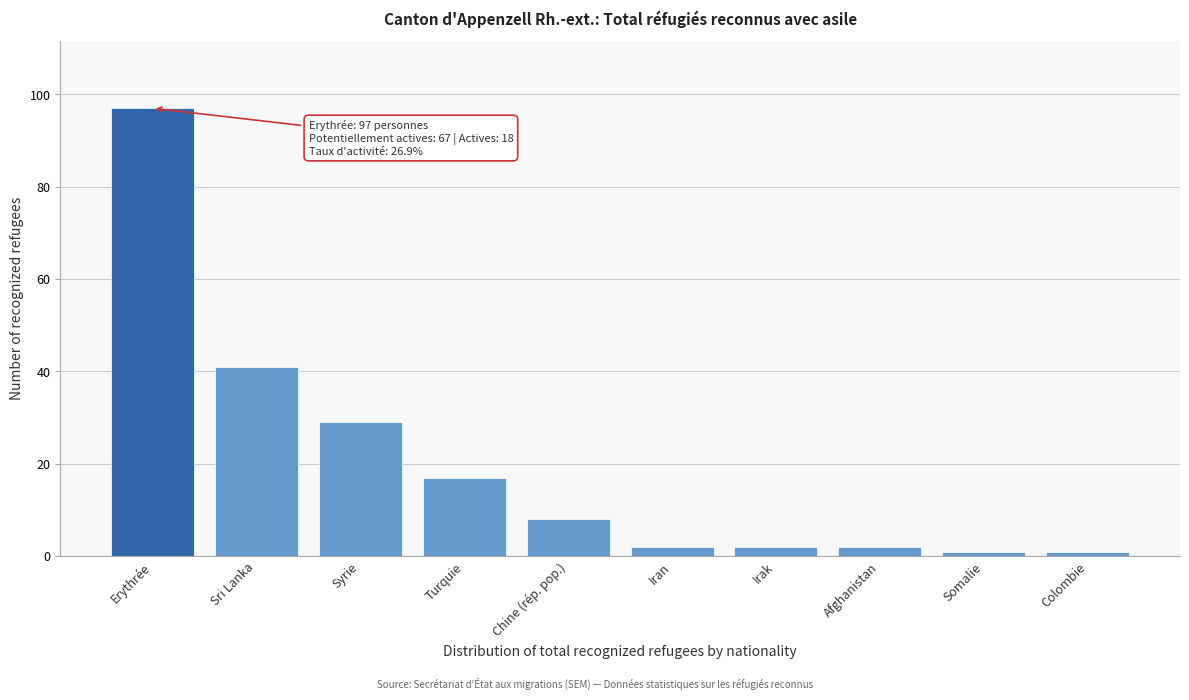

Reading left to right, transcribe all the data shown in this chart.

Erythrée=97	Sri Lanka=41	Syrie=29	Turquie=17	Chine (rép. pop.)=8	Iran=2	Irak=2	Afghanistan=2	Somalie=1	Colombie=1